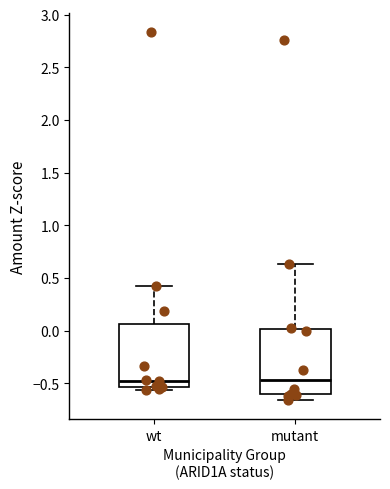

Reading left to right, transcribe this box plot: for each box, give where its median line is, the range the box spans, and where its two whiskers end, as read against the y-axis. The values are not printed on the chart, so give them approximately, as read against the axis.

wt: median -0.45, box -0.55 to 0.05, whiskers -0.55 (just below the box's lower edge) to 0.40
mutant: median -0.45, box -0.60 to 0.00, whiskers -0.65 to 0.65